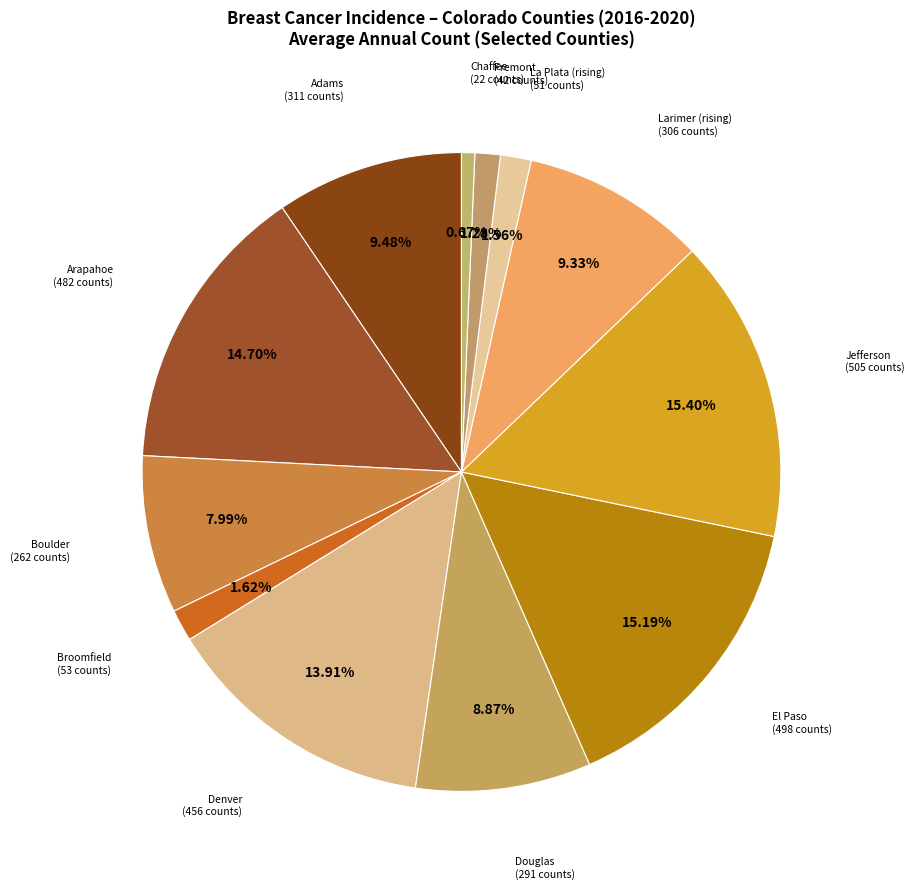

Is there any slice that represents more than half of the pie?

No